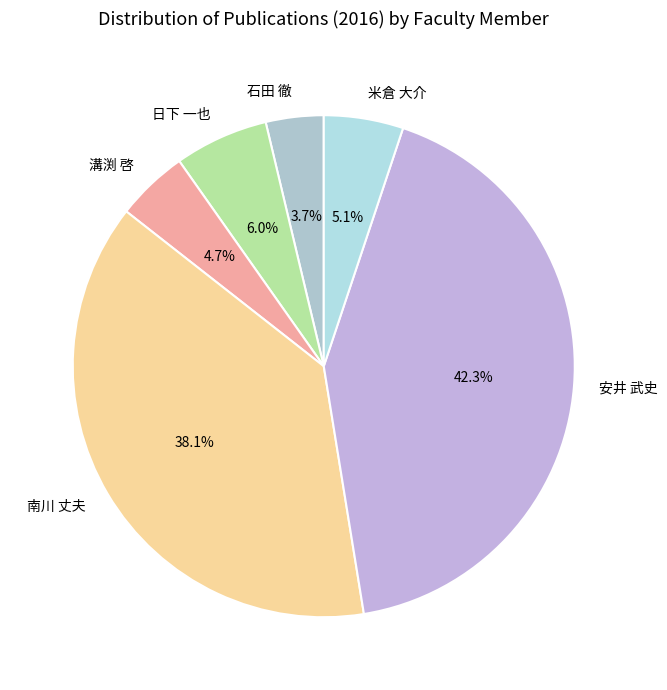

Which has a higher value, 溝渕 啓 or 石田 徹?

溝渕 啓